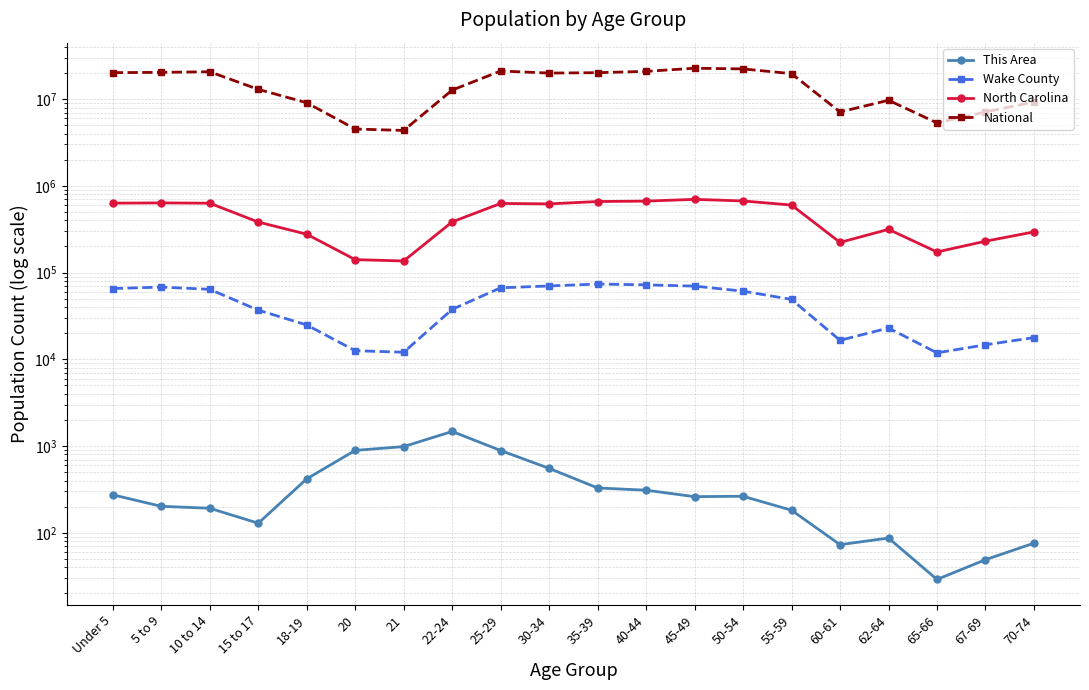

In This Area, how many points are lower than both neighbors (excluding endpoints)?

4